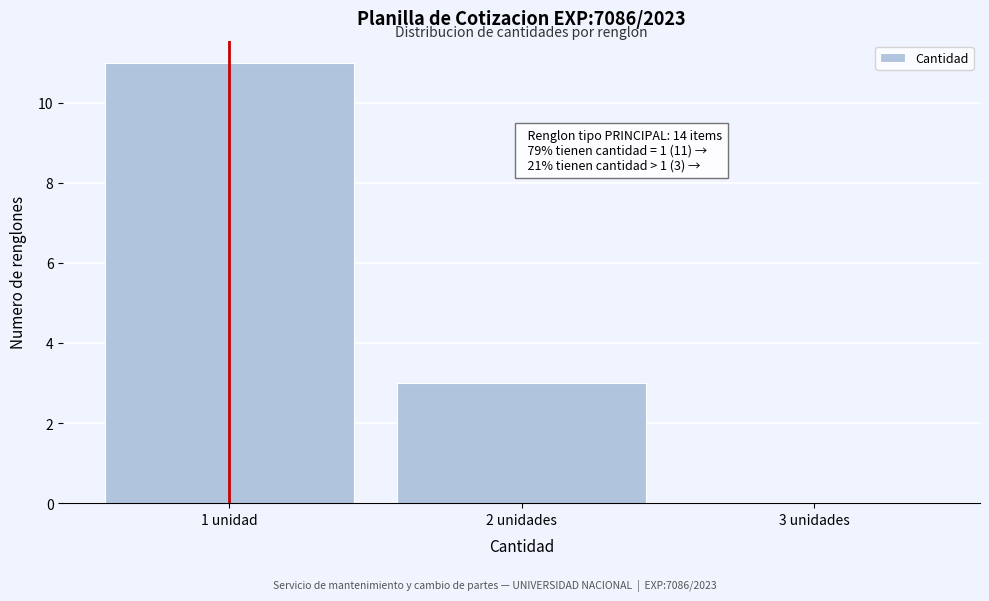

Reading left to right, transcribe all the data shown in this chart.

1 unidad=11	2 unidades=3	3 unidades=0